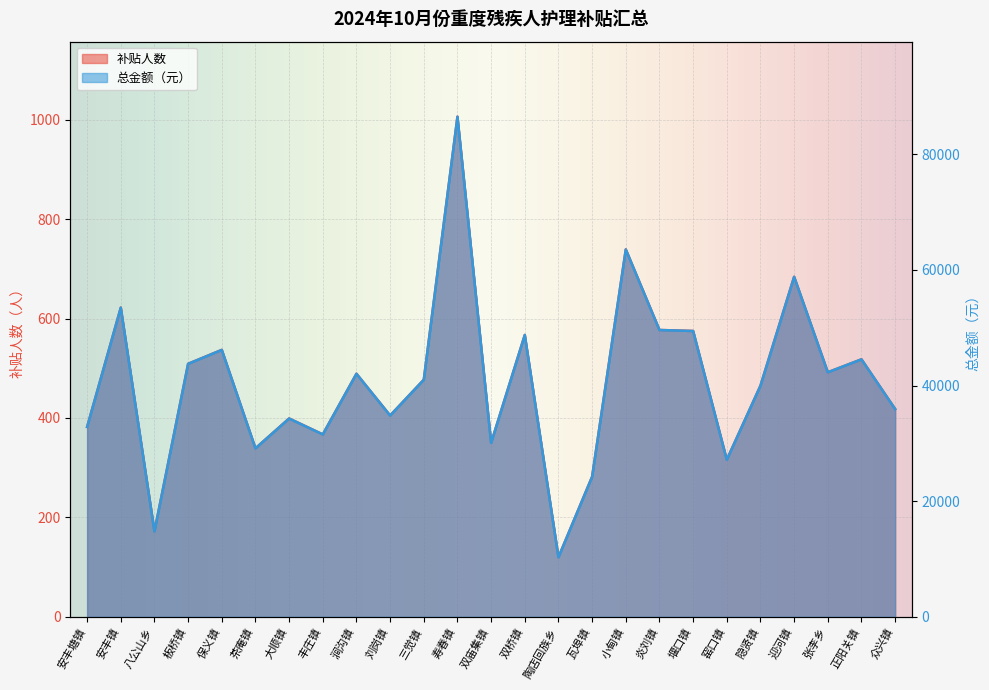

Read the 补贴人数 value at 茶庵镇, to the nearest 100.

300